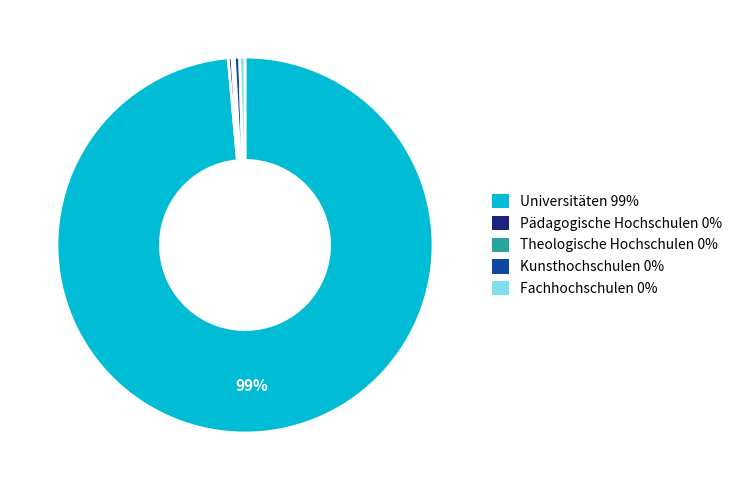

Is it true that Fachhochschulen is 12% of the pie?

False